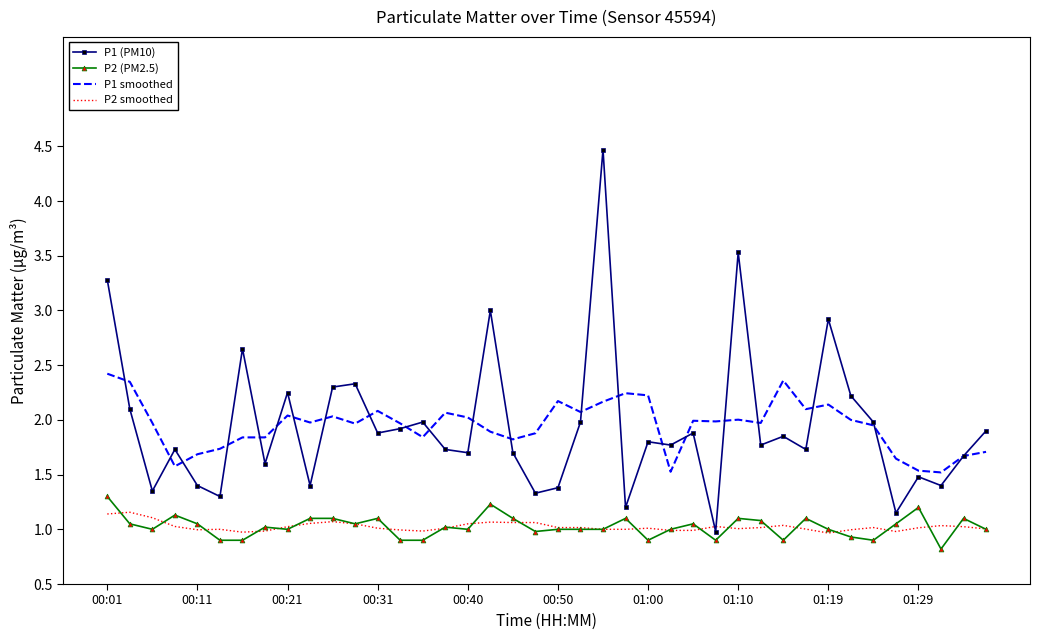

True or false: P2 smoothed and P1 smoothed cross at least once.

False